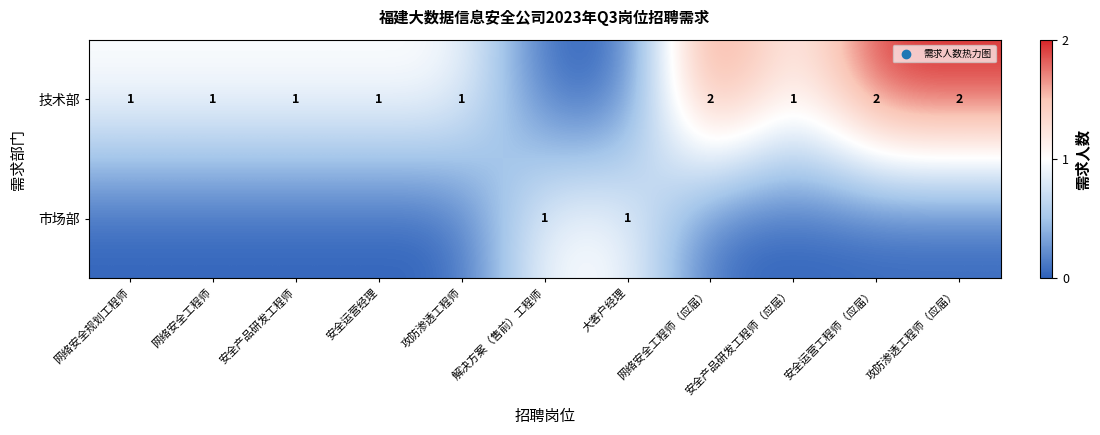

Is it true that 技术部 equals 2 at 网络安全规划工程师?

False